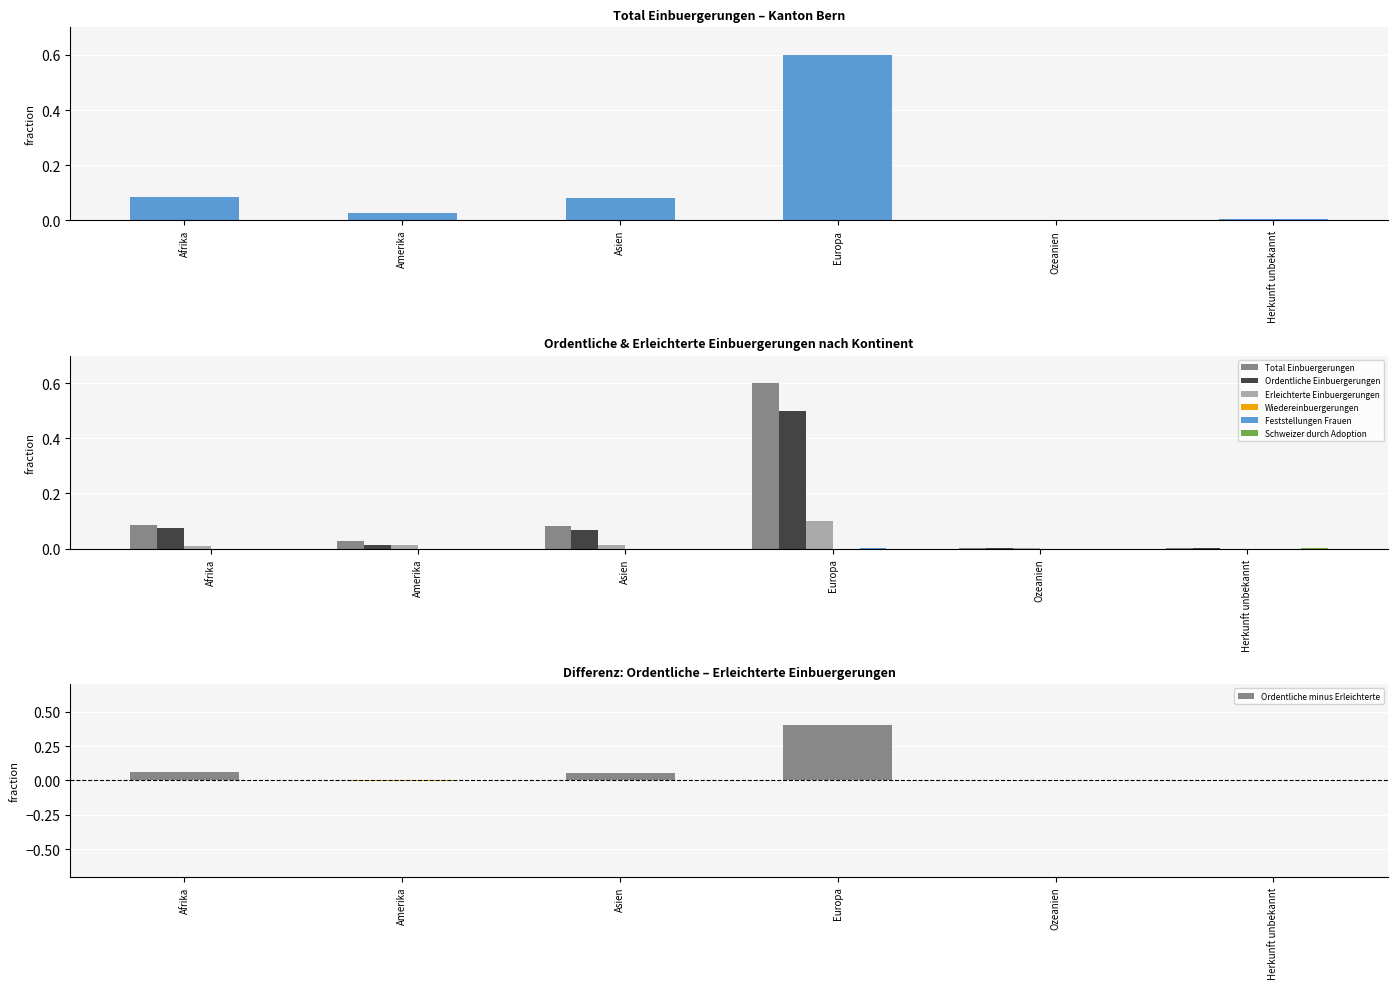

At which label is Feststellungen Frauen closest to 0?

Afrika